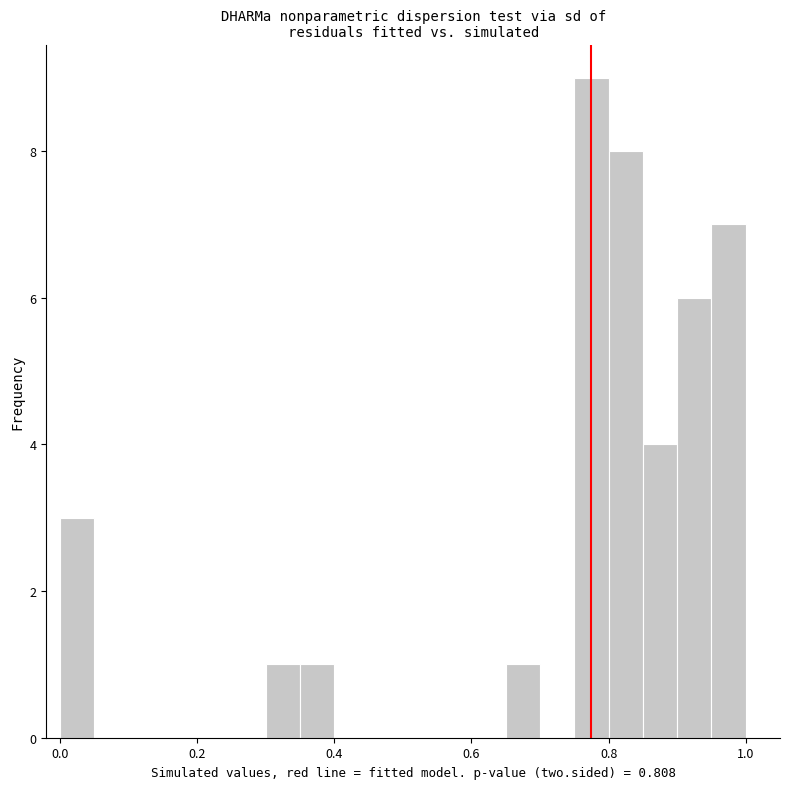

Around what value on the x-axis is the tallest bar? Give the approximate position of its centre, as read against the axis.

0.78